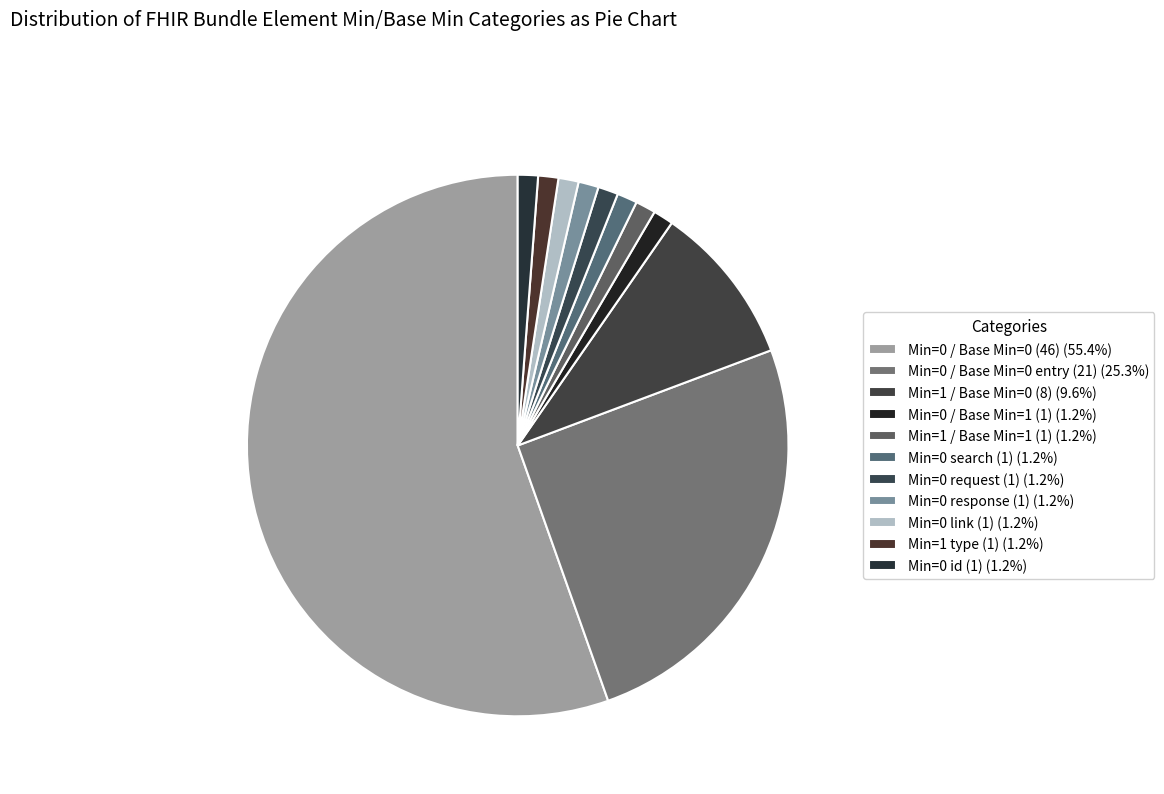

Count the number of slices in the pie.

11